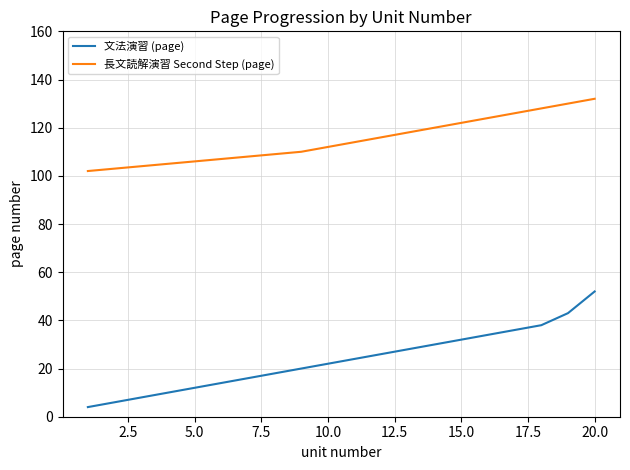

True or false: 長文読解演習 Second Step (page) and 文法演習 (page) intersect in this chart.

False